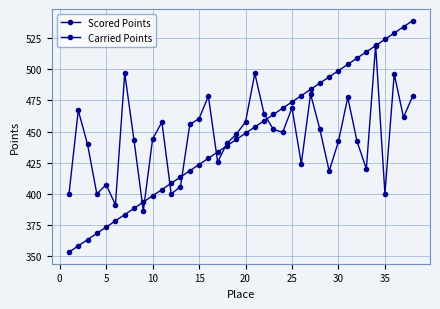

Count the number of categories in the chart.

38